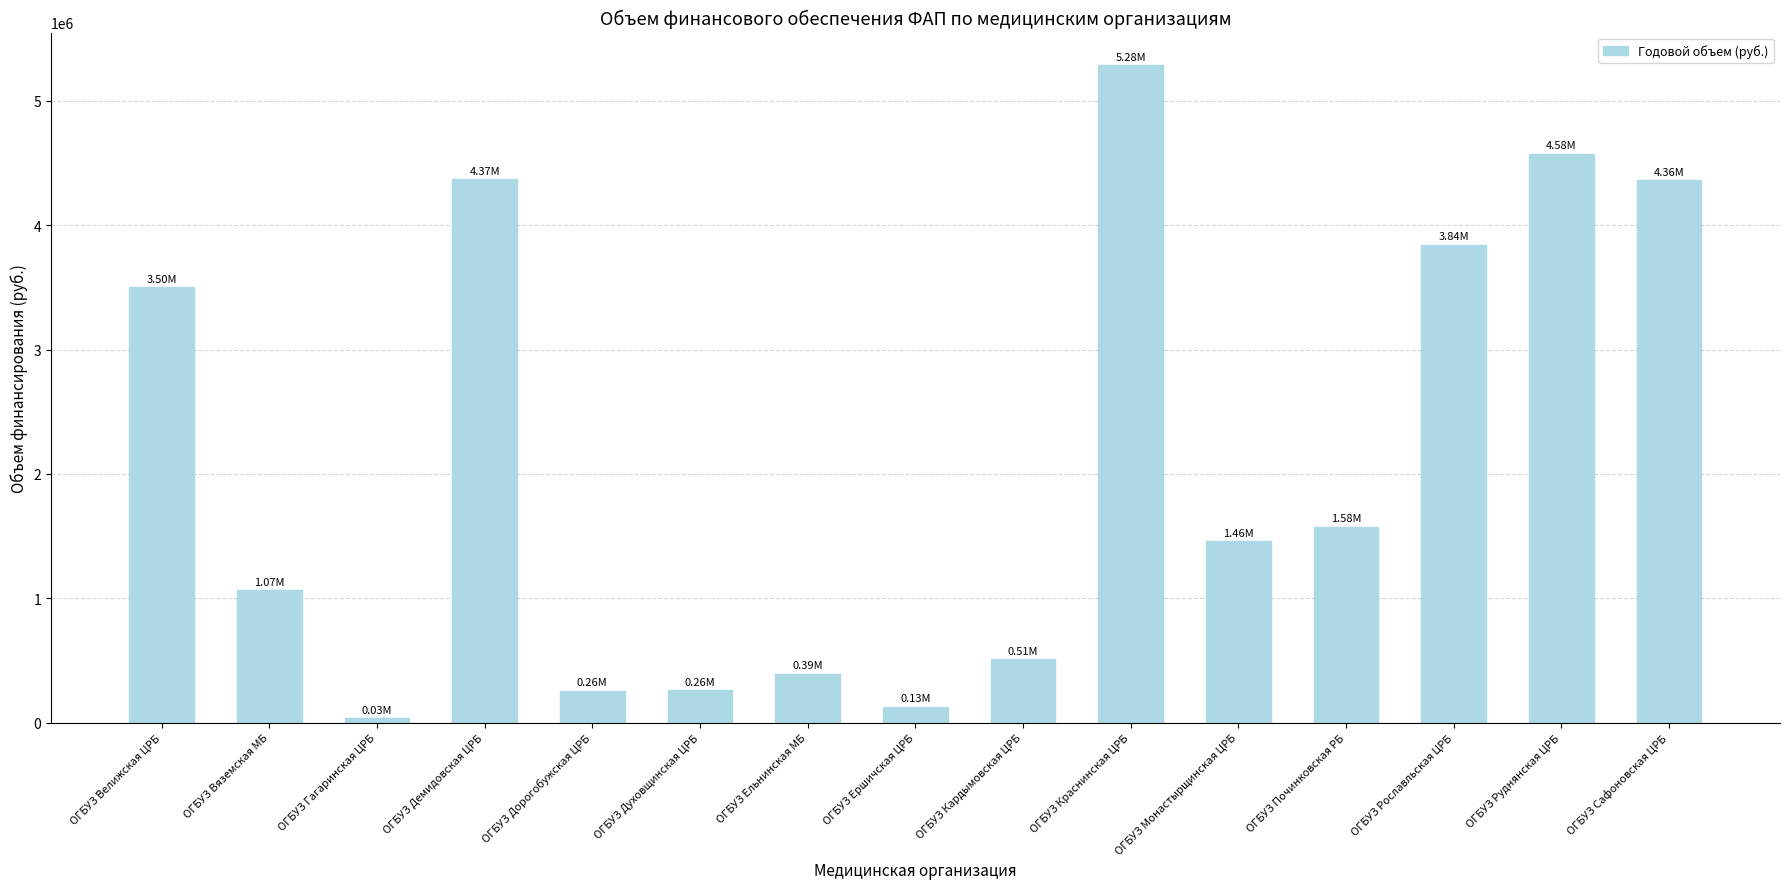

Where is the data nearest to the value 2659290?

ОГБУЗ Велижская ЦРБ